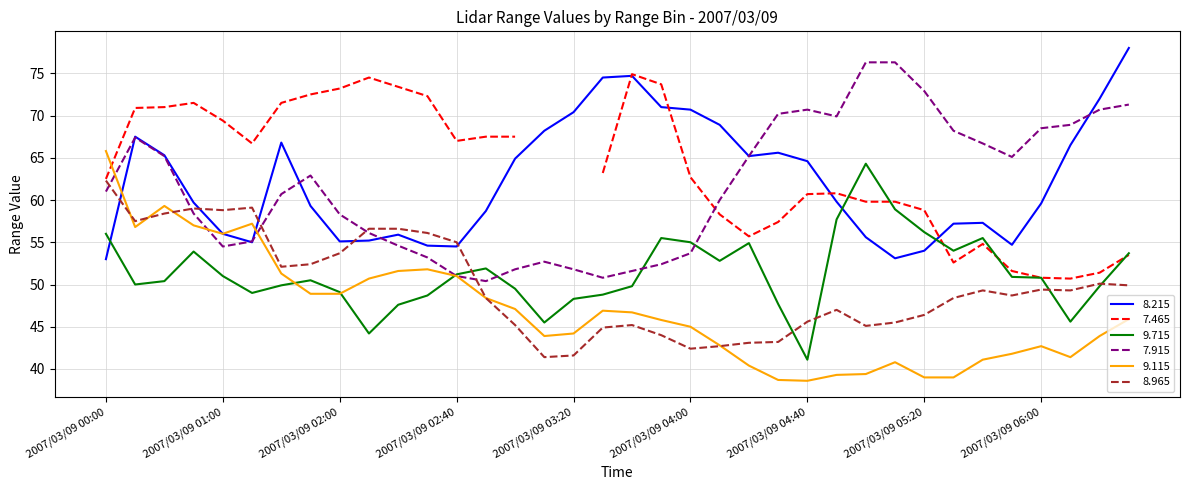

The value of 7.915 at 2007/03/09 04:40 is 70.7. True or false?

True